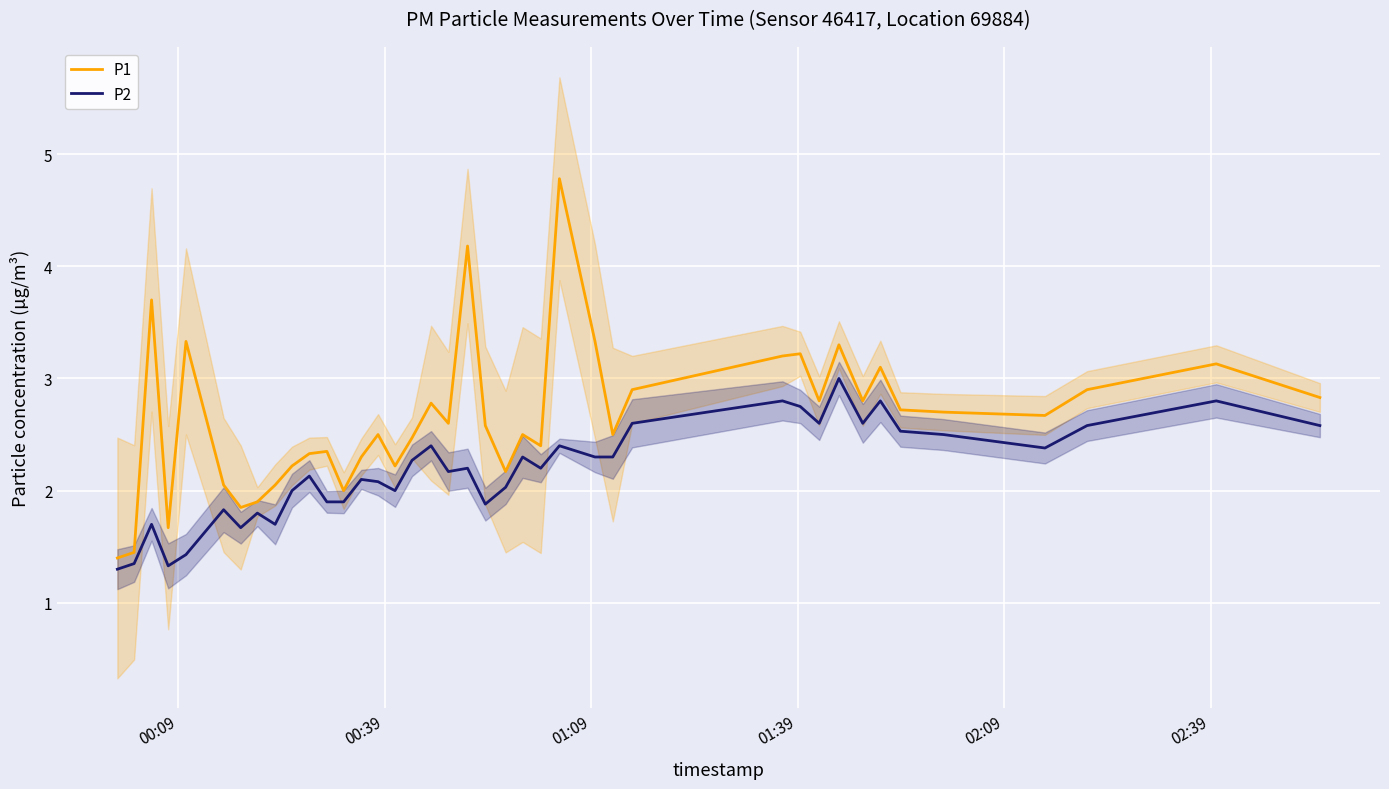

How many data points in P1 are less than 2?

5